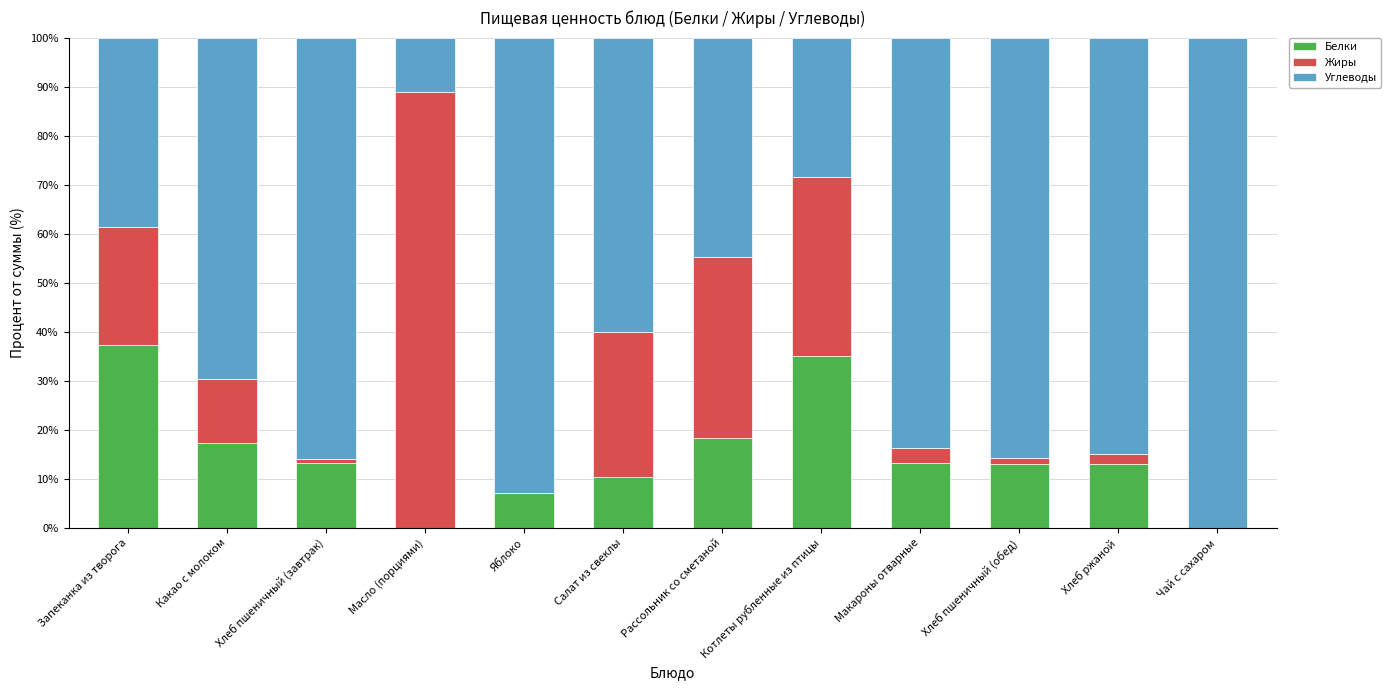

What is the highest value of the Белки series?

37.3